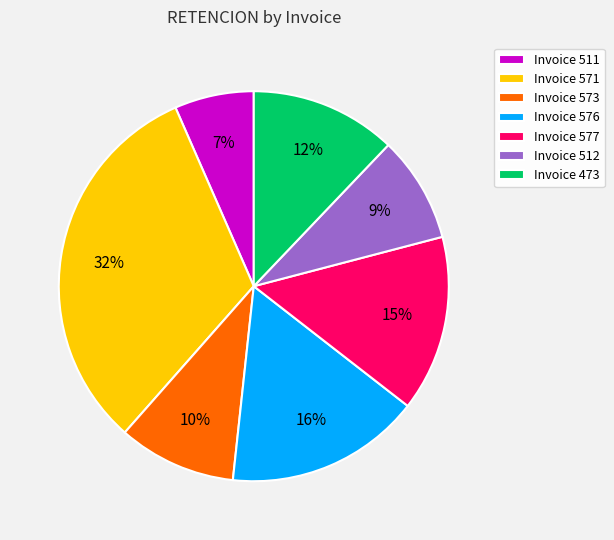

The Invoice 577 slice represents 2% of the pie. True or false?

False